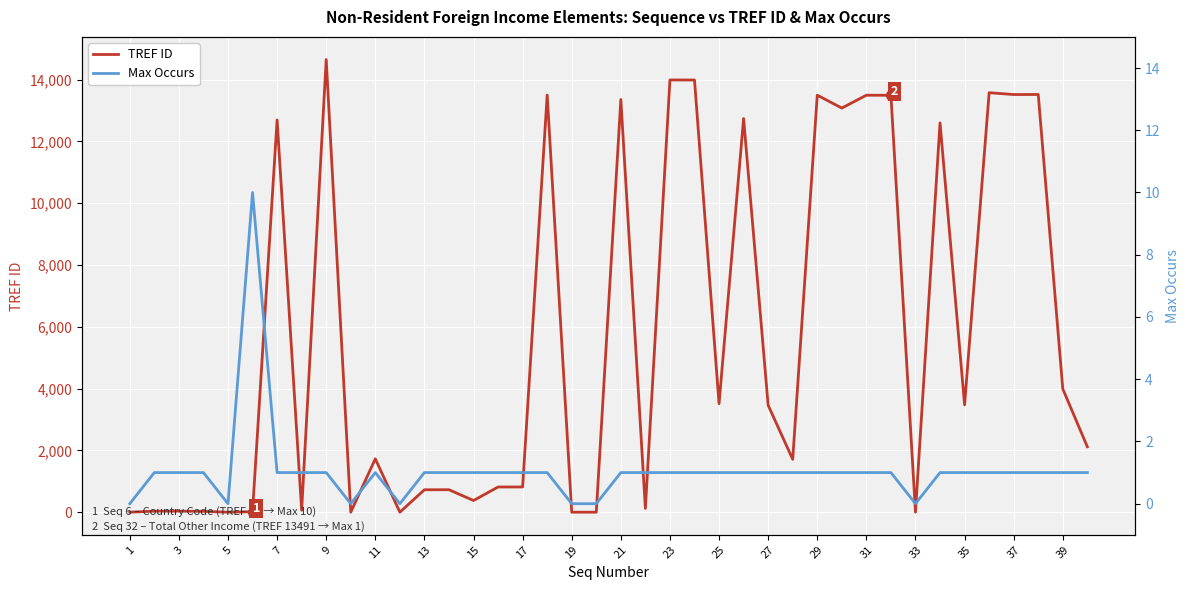

The value of TREF ID at 37 is 19872. True or false?

False